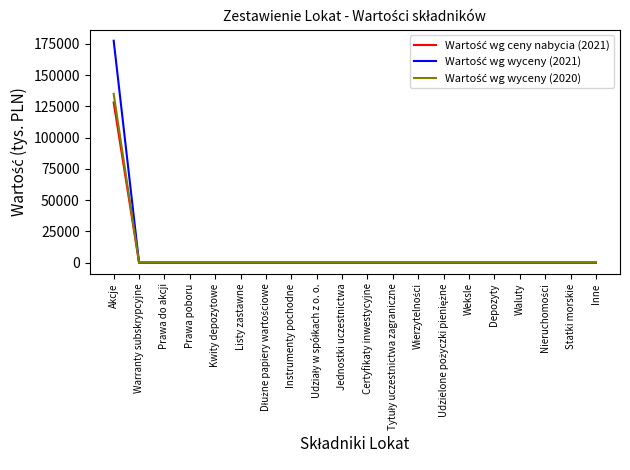

What is the maximum value shown in the chart?

177431